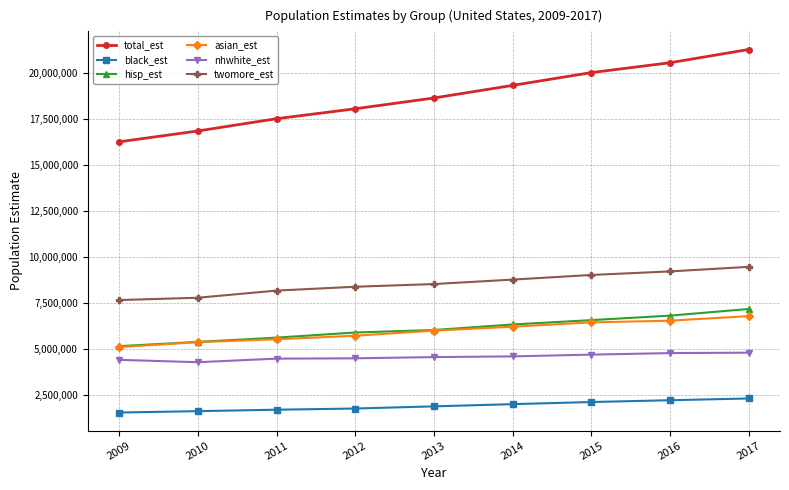

Does the chart display data point markers on the line(s)?

Yes